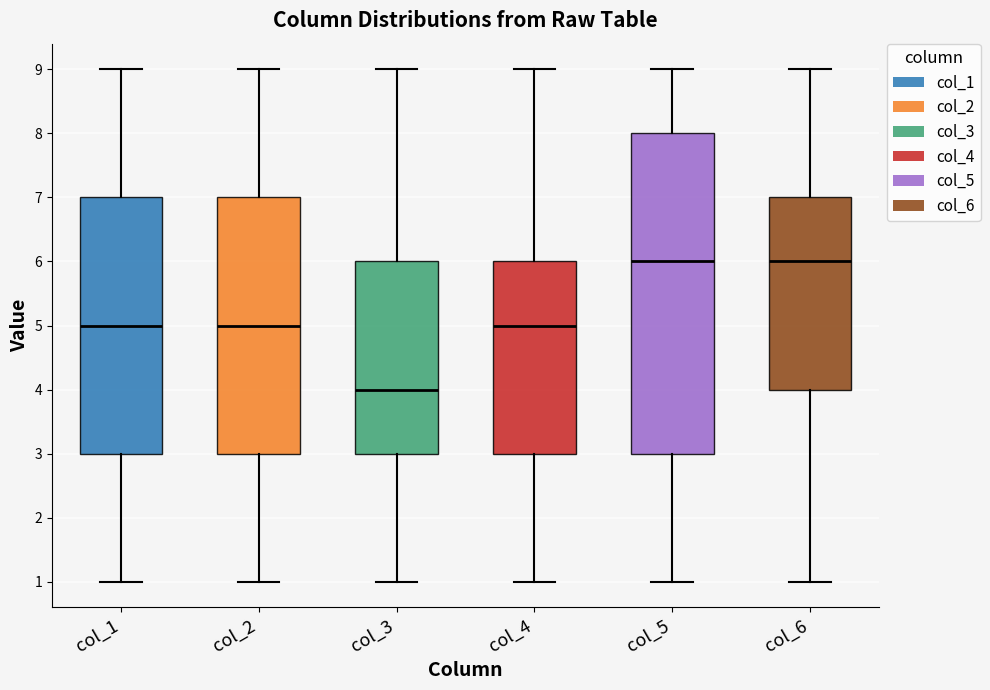

Reading left to right, transcribe this box plot: for each box, give where its median line is, the range the box spans, and where its two whiskers end, as read against the y-axis. The values are not printed on the chart, so give them approximately, as read against the axis.

col_1: median 5, box 3 to 7, whiskers 1 to 9
col_2: median 5, box 3 to 7, whiskers 1 to 9
col_3: median 4, box 3 to 6, whiskers 1 to 9
col_4: median 5, box 3 to 6, whiskers 1 to 9
col_5: median 6, box 3 to 8, whiskers 1 to 9
col_6: median 6, box 4 to 7, whiskers 1 to 9